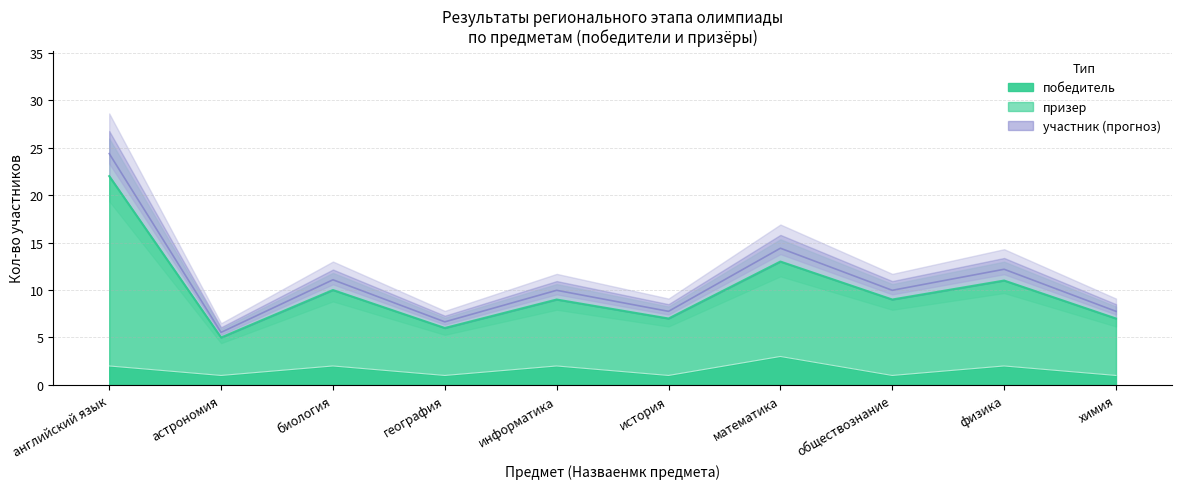

What is the label of the 7th point from the right?

география